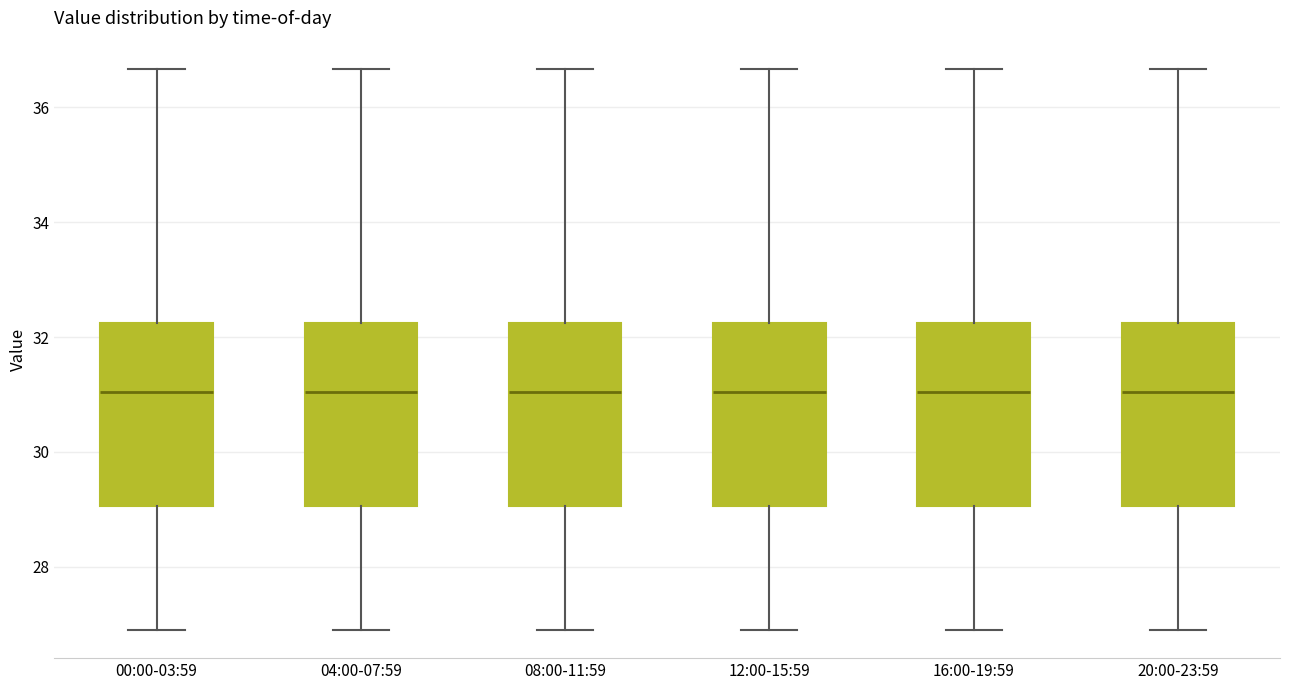

Reading left to right, transcribe this box plot: for each box, give where its median line is, the range the box spans, and where its two whiskers end, as read against the y-axis. The values are not printed on the chart, so give them approximately, as read against the axis.

00:00-03:59: median 31.0, box 29.0 to 32.2, whiskers 27.0 to 36.6
04:00-07:59: median 31.0, box 29.0 to 32.2, whiskers 27.0 to 36.6
08:00-11:59: median 31.0, box 29.0 to 32.2, whiskers 27.0 to 36.6
12:00-15:59: median 31.0, box 29.0 to 32.2, whiskers 27.0 to 36.6
16:00-19:59: median 31.0, box 29.0 to 32.2, whiskers 27.0 to 36.6
20:00-23:59: median 31.0, box 29.0 to 32.2, whiskers 27.0 to 36.6